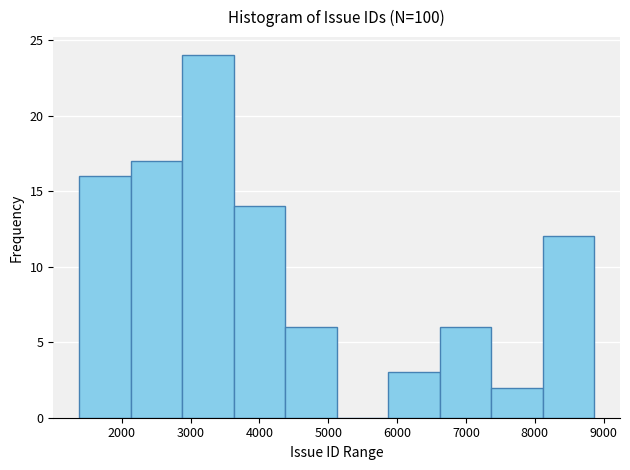

Which range on the x-axis has the tallest bar?

2900 to 3600